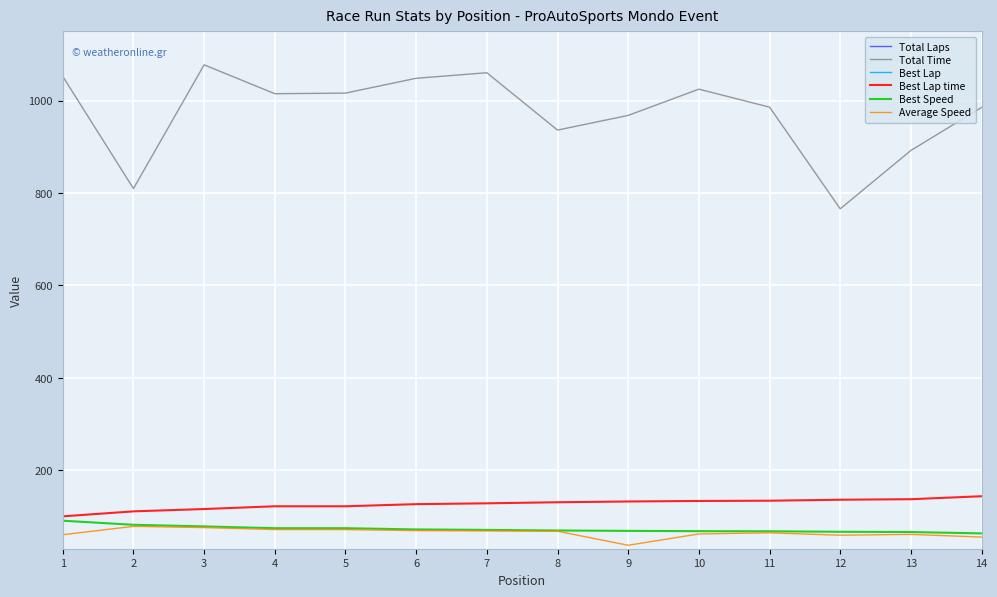

Reading right to left, what are all the values shown in this chart?

Total Laps: 14=6.0	13=6.0	12=5.0	11=7.0	10=7.0	9=4.0	8=7.0	7=8.0	6=8.0	5=8.0	4=8.0	3=9.0	2=7.0	1=7.0
Total Time: 14=985.3	13=892.2	12=765.8	11=985.9	10=1024.8	9=968.0	8=936.2	7=1060.3	6=1048.4	5=1016.3	4=1015.0	3=1077.5	2=809.6	1=1052.5
Best Lap: 14=5.0	13=6.0	12=5.0	11=3.0	10=7.0	9=4.0	8=7.0	7=4.0	6=8.0	5=6.0	4=6.0	3=9.0	2=5.0	1=4.0
Best Lap time: 14=143.6	13=137.2	12=136.0	11=133.9	10=133.4	9=132.3	8=130.6	7=128.3	6=126.5	5=121.9	4=121.9	3=115.9	2=110.9	1=100.1
Best Speed: 14=63.2	13=66.1	12=66.7	11=67.7	10=68.0	9=68.6	8=69.5	7=70.7	6=71.7	5=74.4	4=74.4	3=78.3	2=81.8	1=90.6
Average Speed: 14=55.2	13=61.0	12=59.2	11=64.4	10=62.0	9=37.5	8=67.8	7=68.4	6=69.2	5=71.4	4=71.5	3=75.8	2=78.4	1=60.3